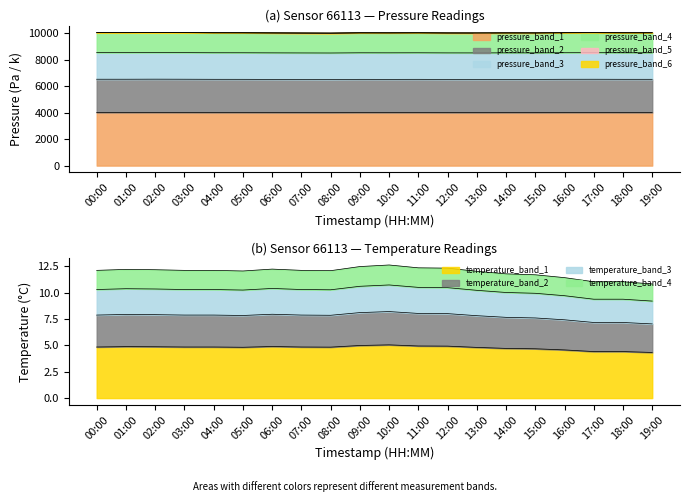

At which category does temperature reach its first local valley?

05:00